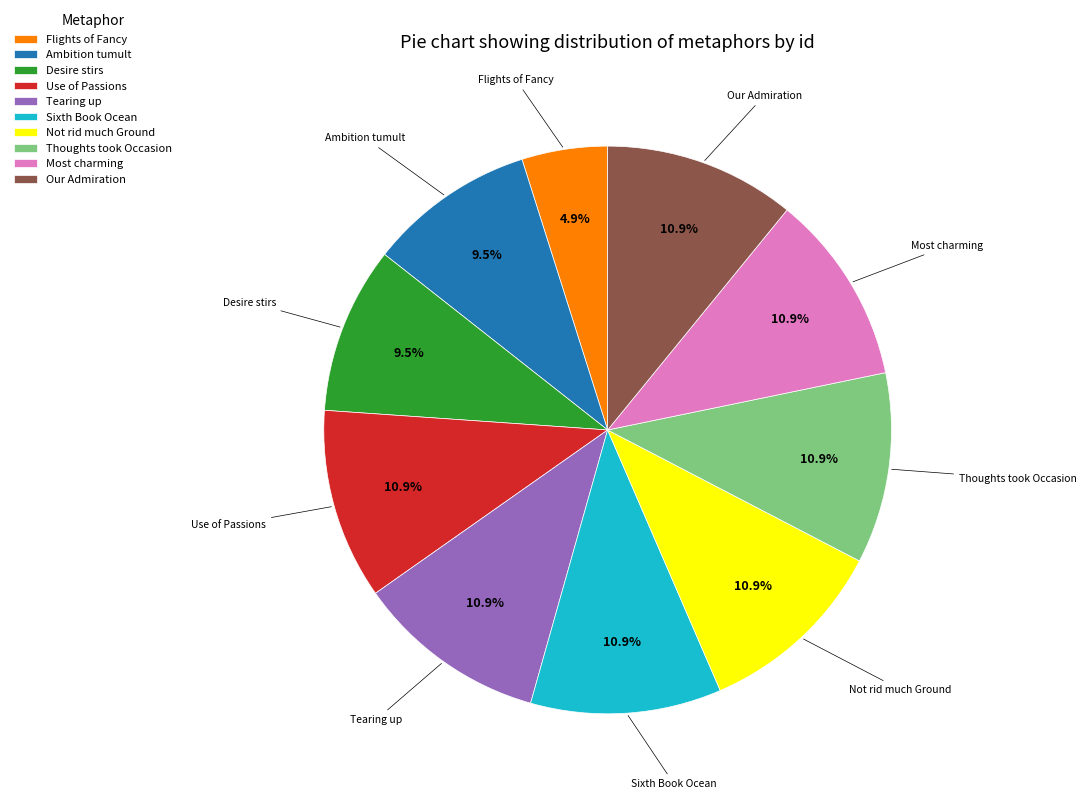

To the nearest percent, what is the combined percentage of Use of Passions and Thoughts took Occasion?

22%